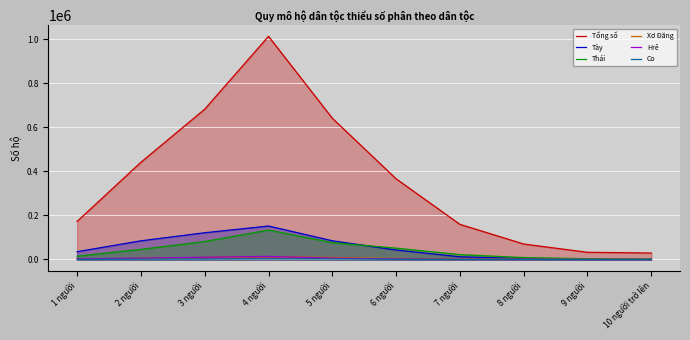

What is the label of the 9th point from the left?

9 người